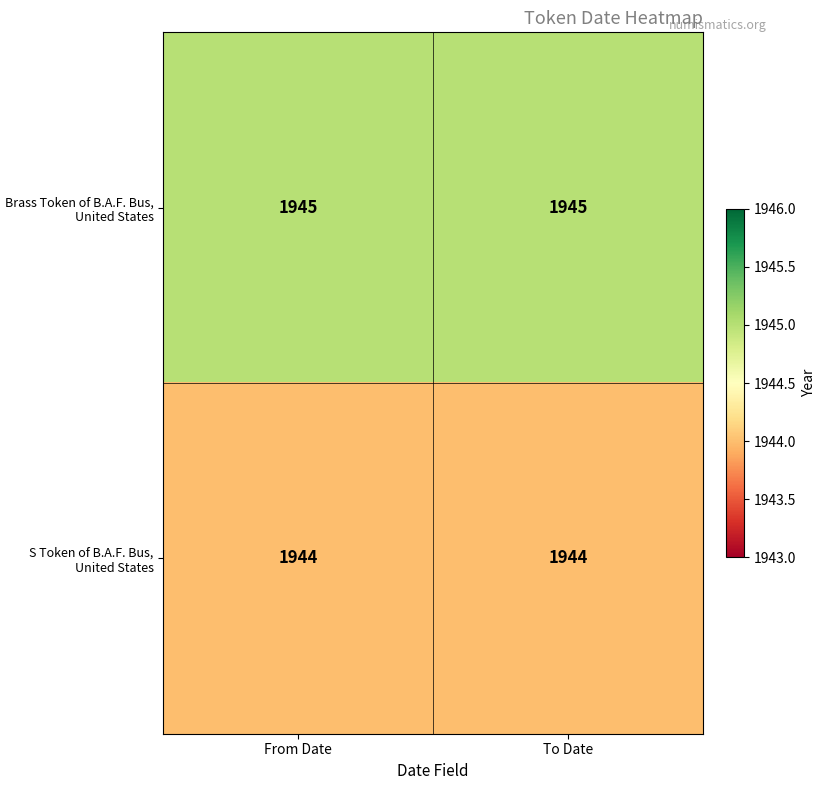

At To Date, list the series in order from smallest to largest.

S Token of B.A.F. Bus, United States, Brass Token of B.A.F. Bus, United States